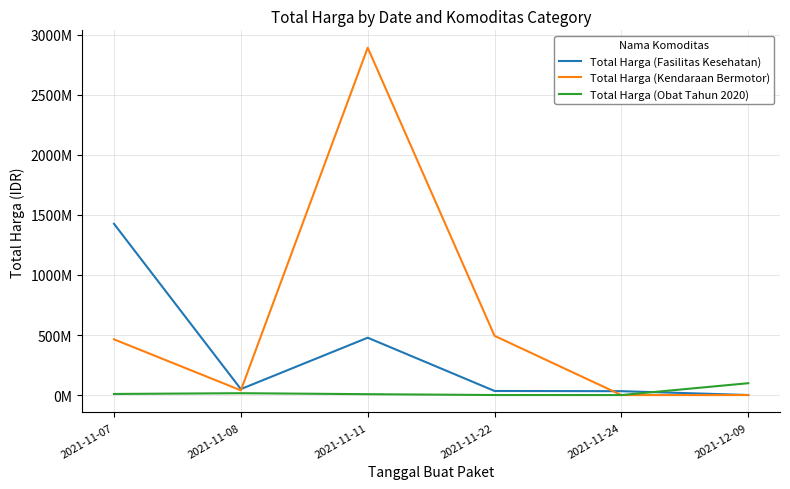

What are all the series names shown in the legend?

Total Harga (Fasilitas Kesehatan), Total Harga (Kendaraan Bermotor), Total Harga (Obat Tahun 2020)